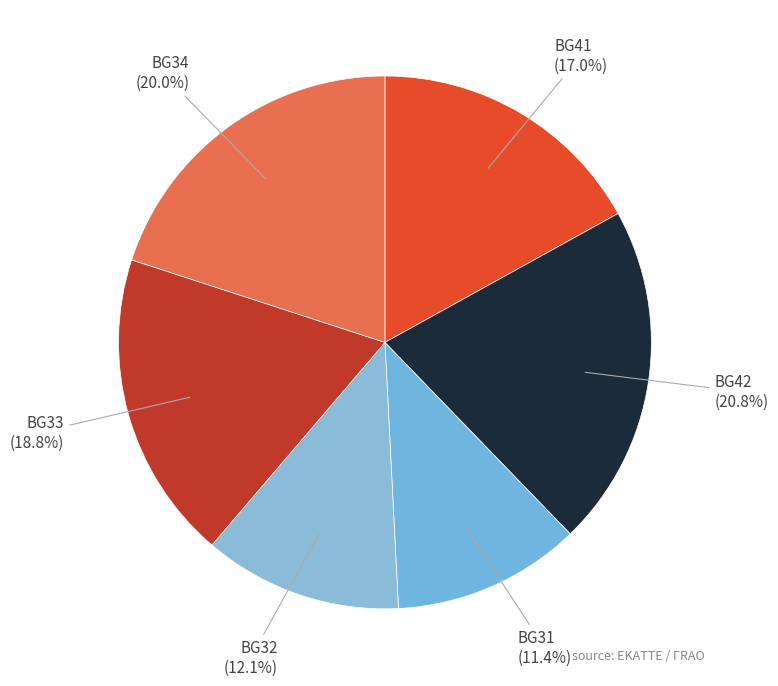

Is there any slice that represents more than half of the pie?

No